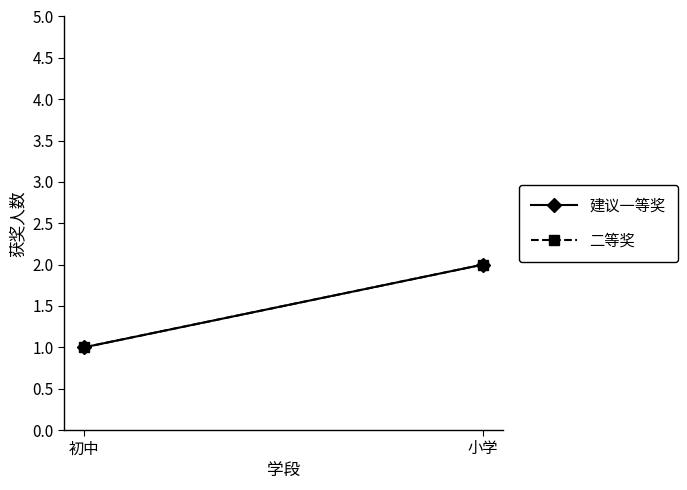

Is it true that 二等奖 equals 2 at 小学?

True